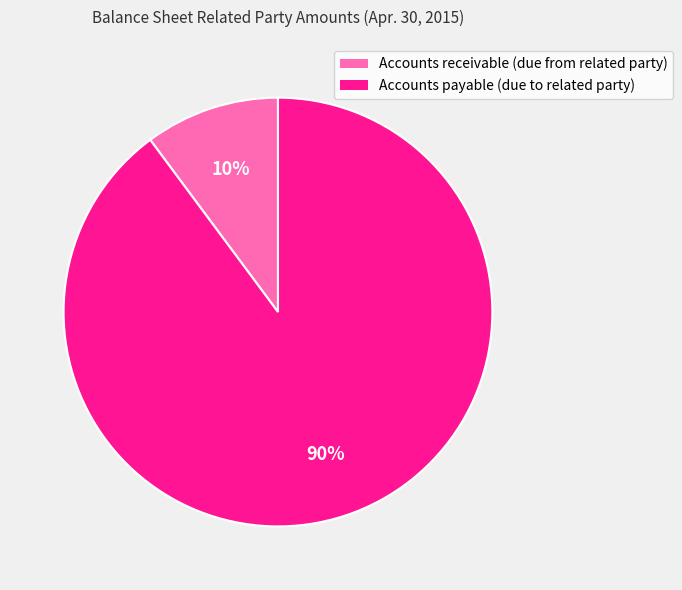

Is there any slice that represents more than half of the pie?

Yes